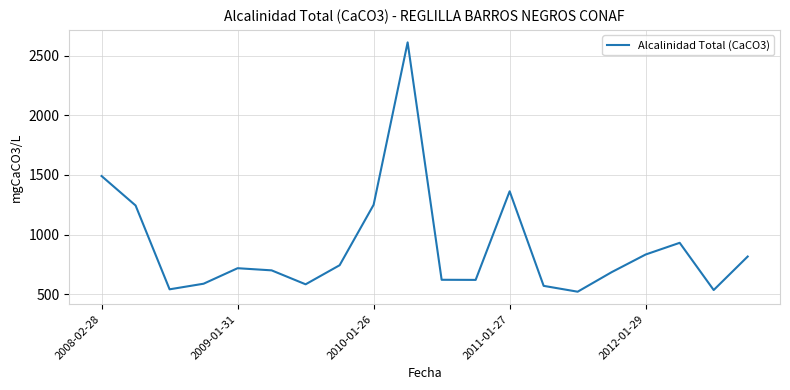

What is the minimum value shown in the chart?

521